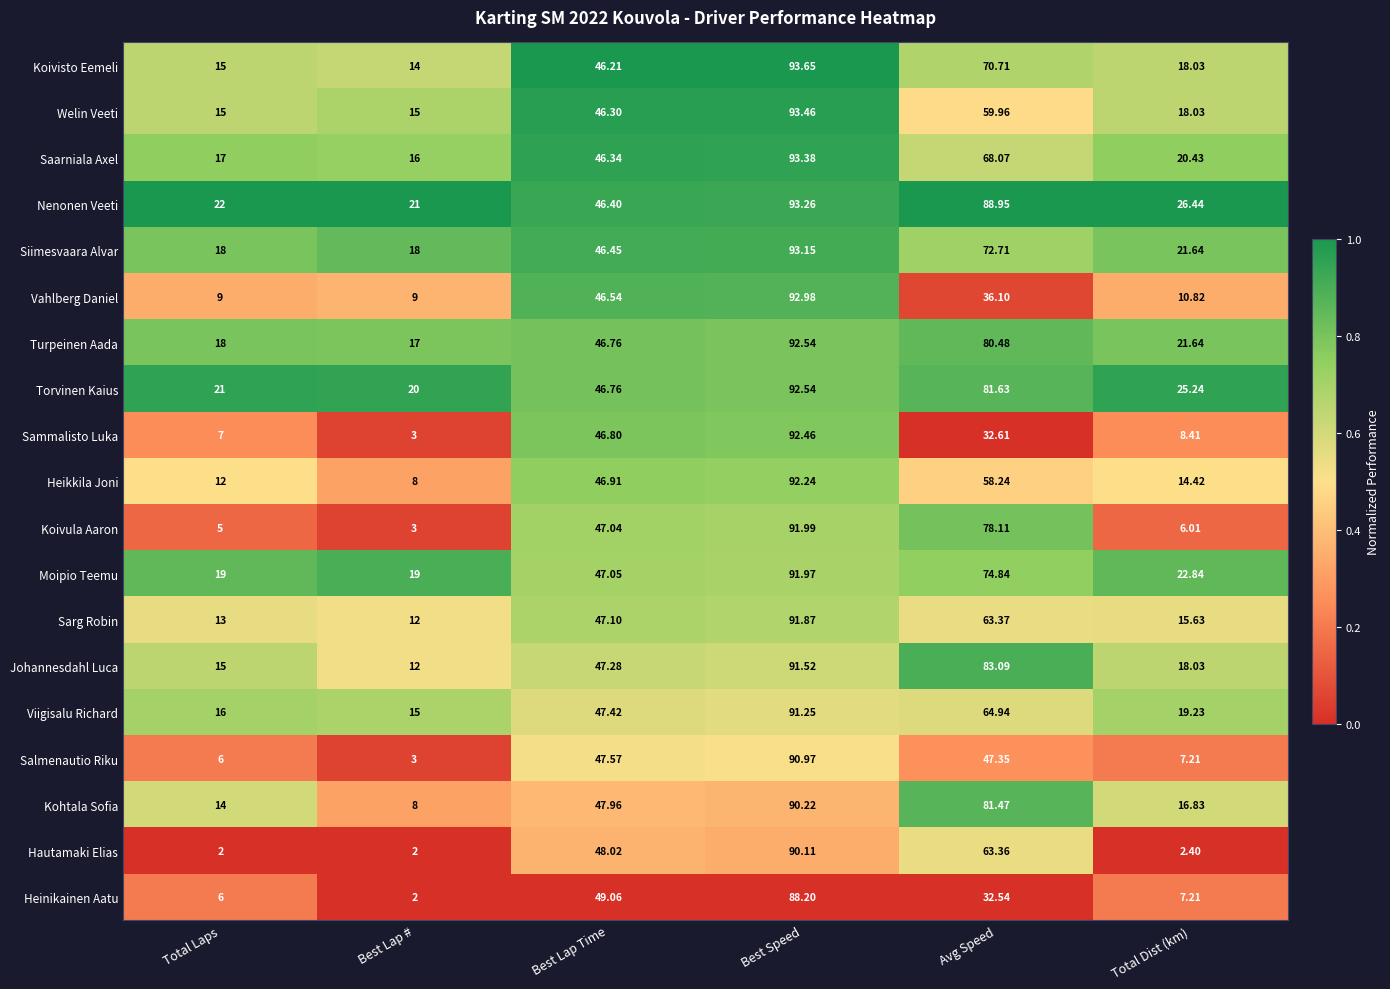

Which series changed the most between Avg Speed and Total Dist (km)?

Koivula Aaron